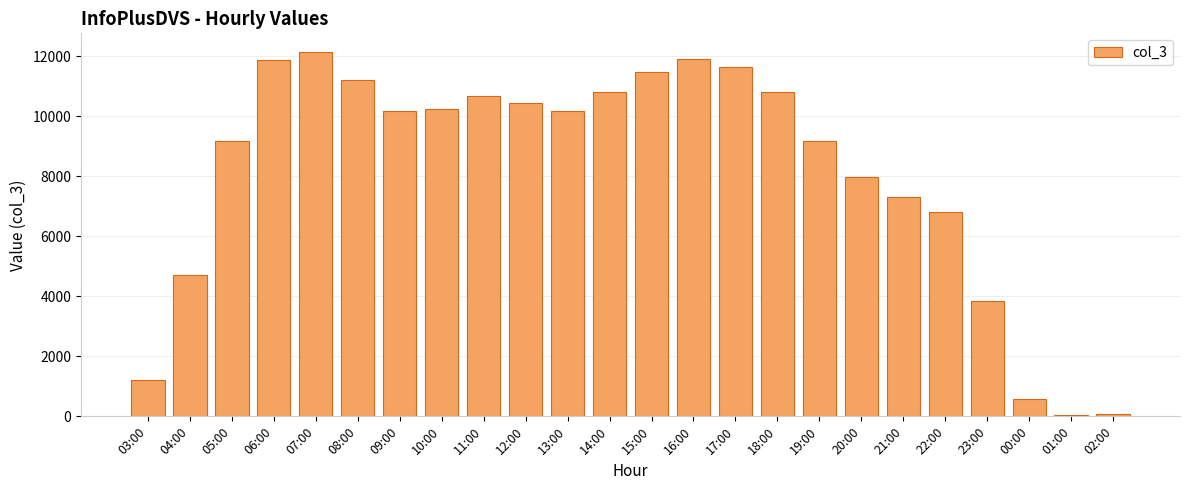

The value at 09:00 is 17595. True or false?

False